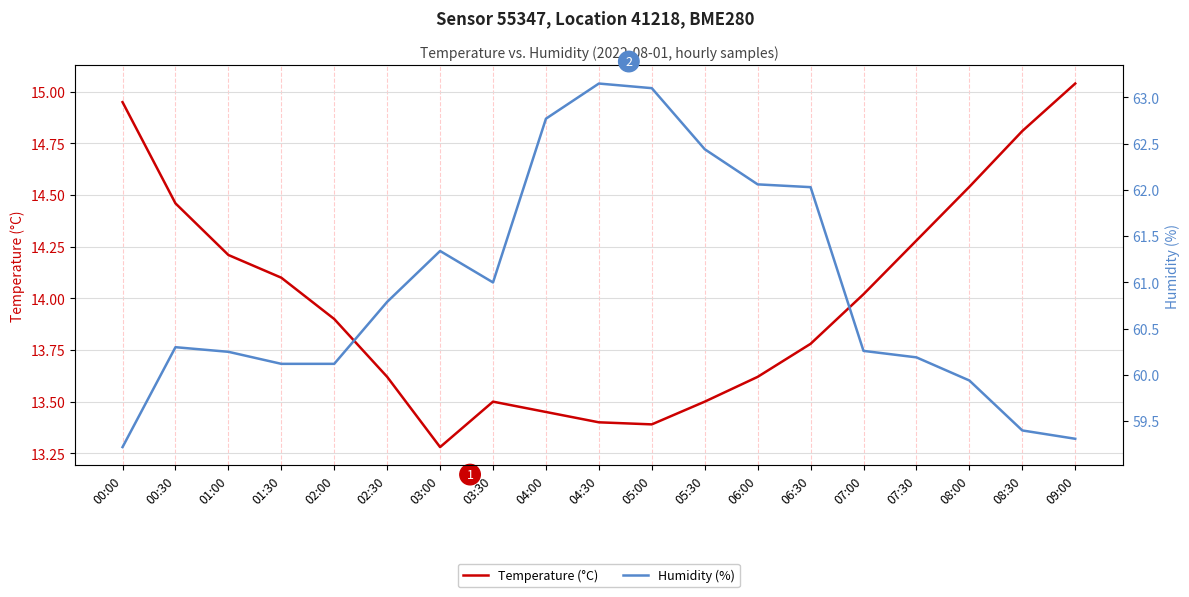

List the series in order of their overall mean, lowest first.

Temperature (°C), Humidity (%)